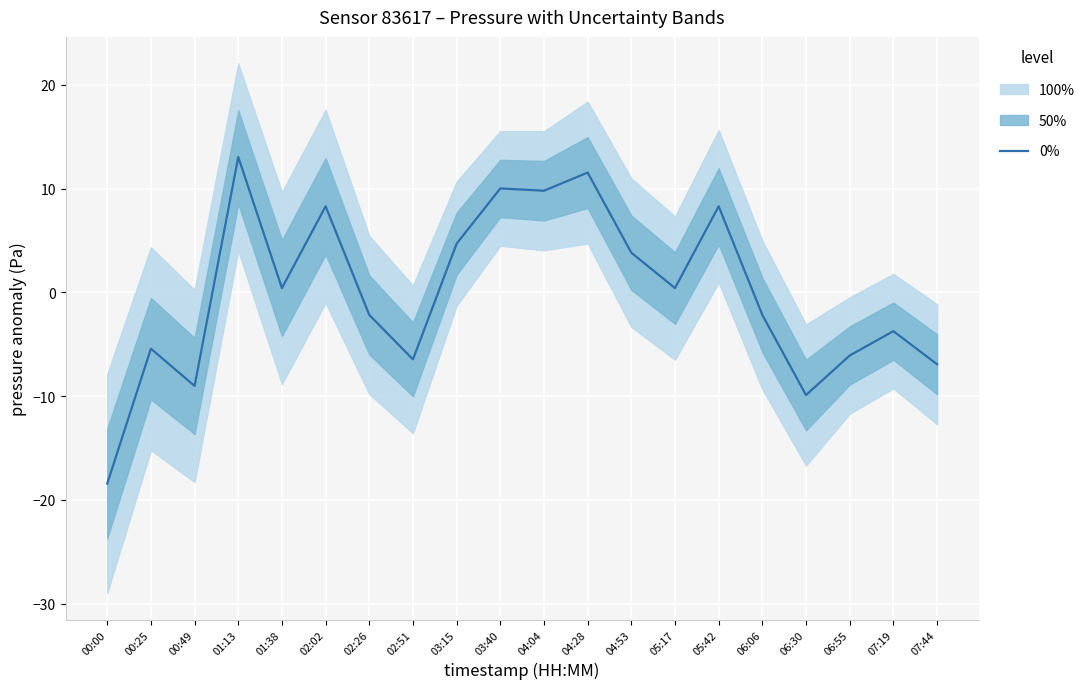

What is the difference between the second highest and minimum values?

30.0